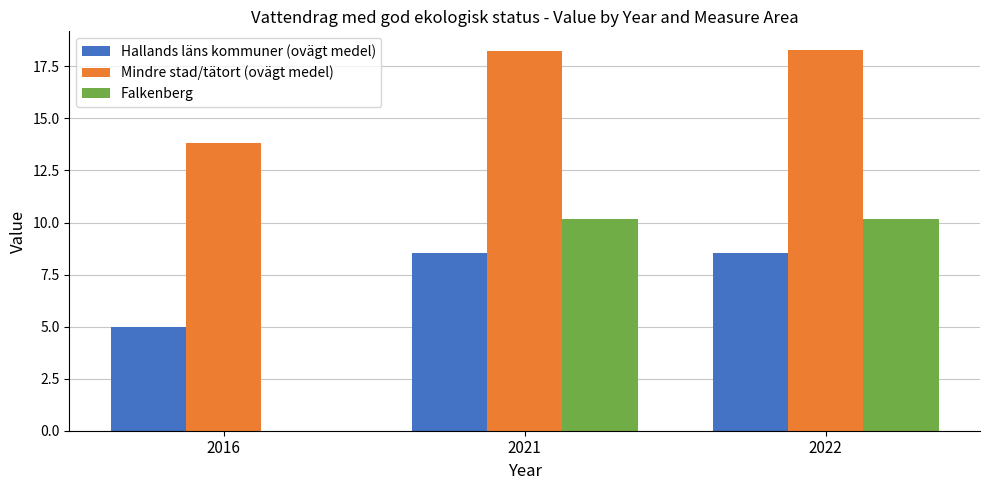

What is the greatest value displayed?

18.3